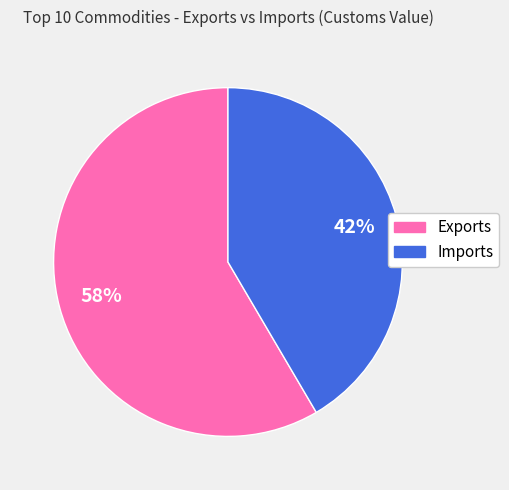

Which slice is the smallest?

Imports